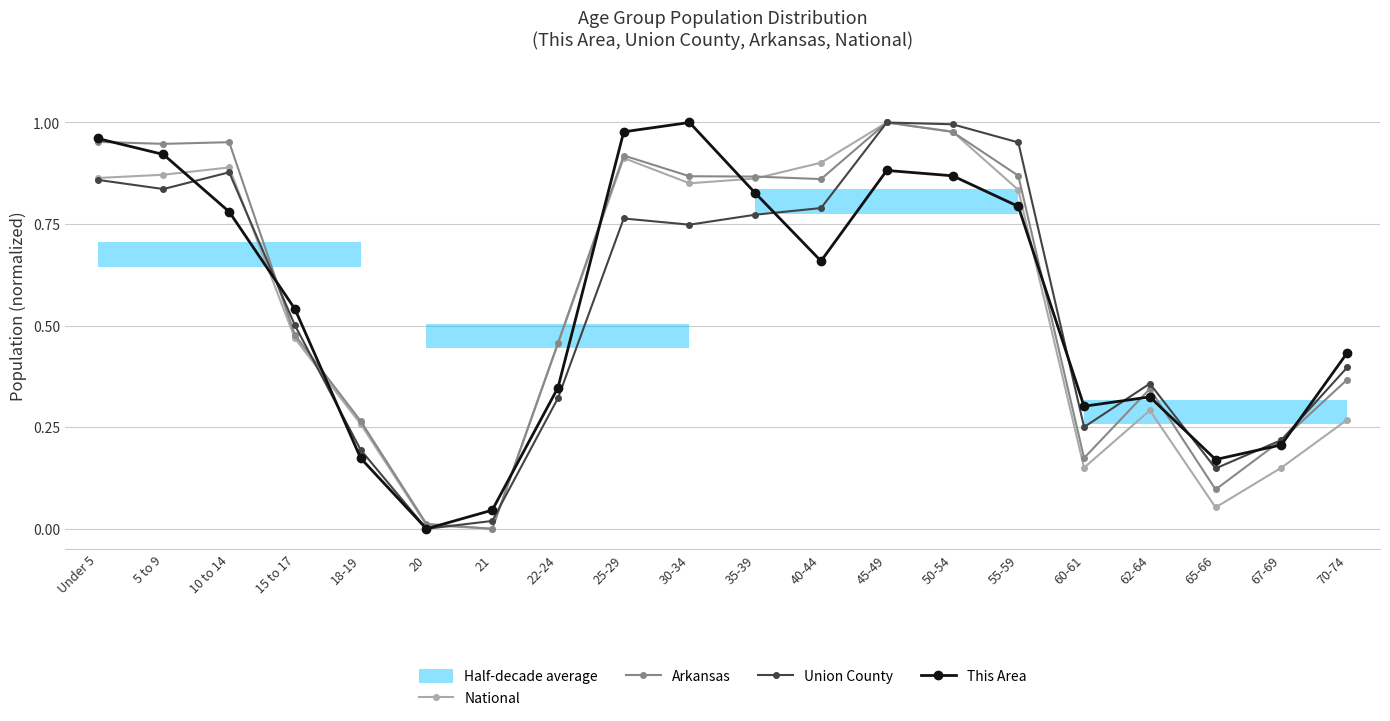

In This Area, how many points are lower than both neighbors (excluding endpoints)?

4